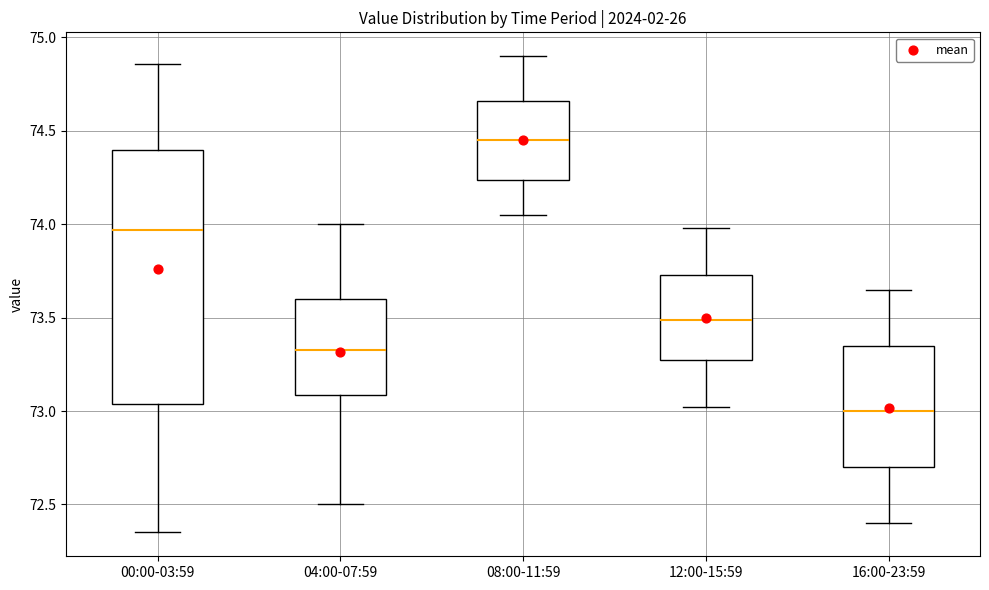

Where does the median line of the box for 04:00-07:59 sit on the y-axis? The values are not printed on the chart, so give them approximately, as read against the axis.

73.35